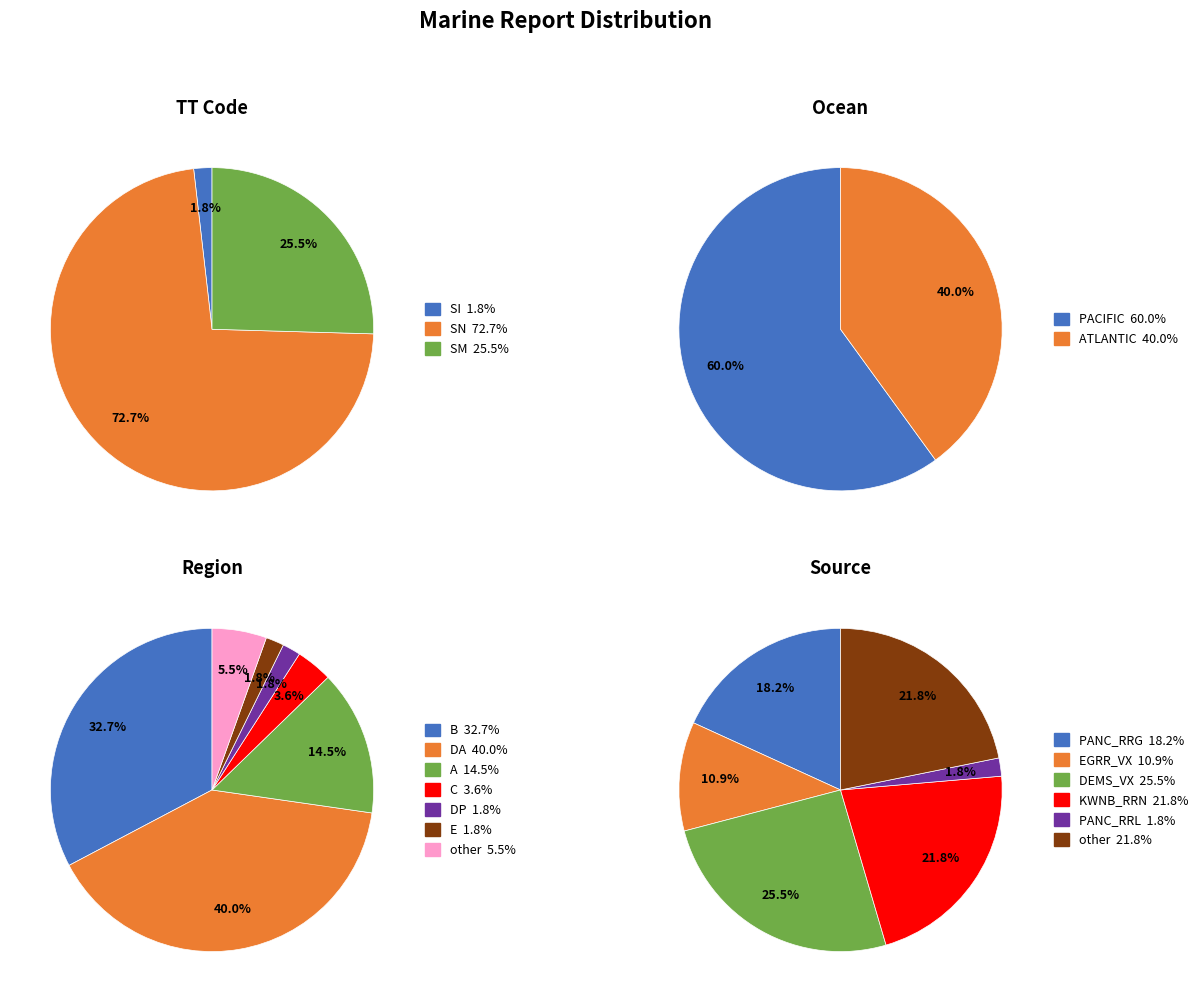

At ATLANTIC, list the series in order from smallest to largest.

SI, SM, SN